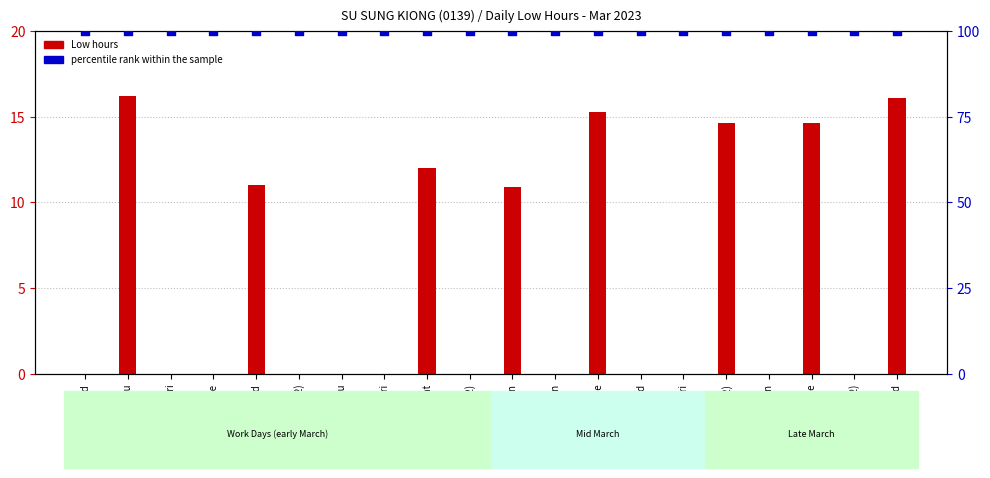

Which series has the widest spread of Y values?

Low hours